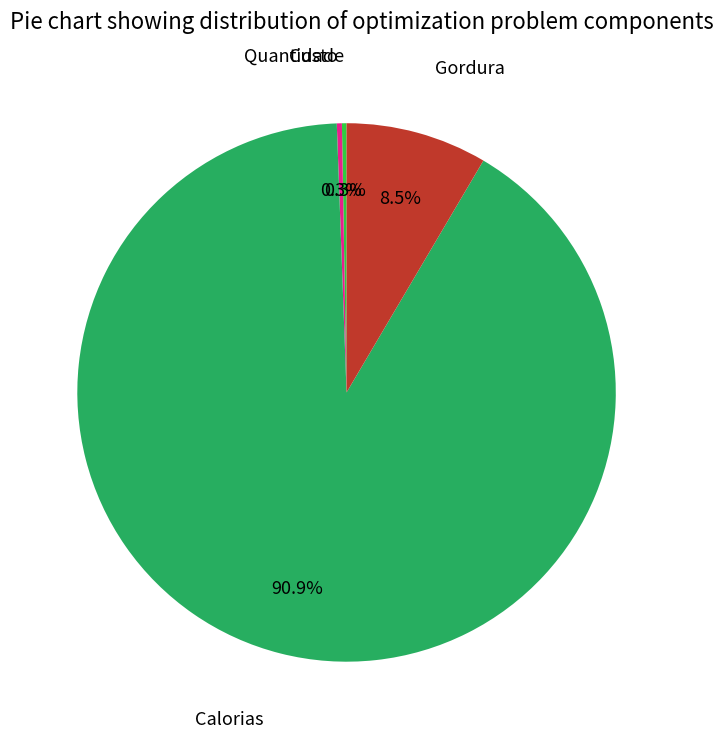

Is there any slice that represents more than half of the pie?

Yes